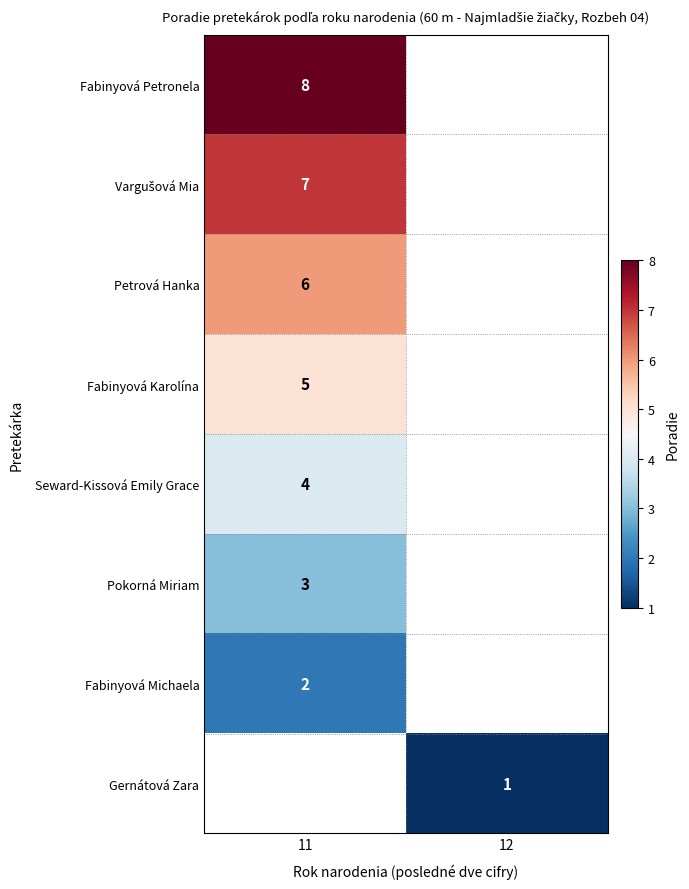

Is it true that Fabinyová Petronela equals 8 at 11?

True